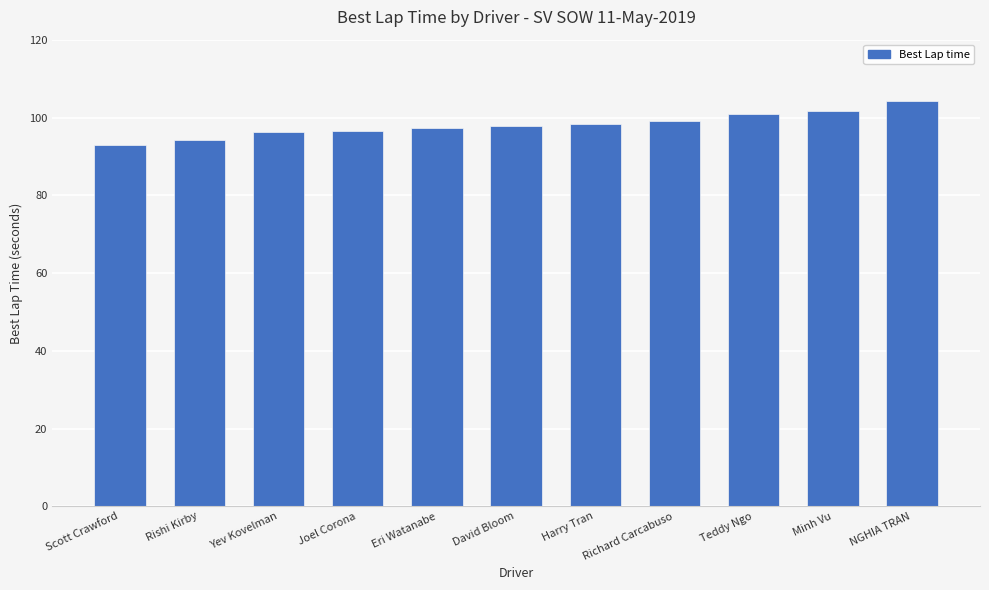

What is the label of the 1st bar from the left?

Scott Crawford